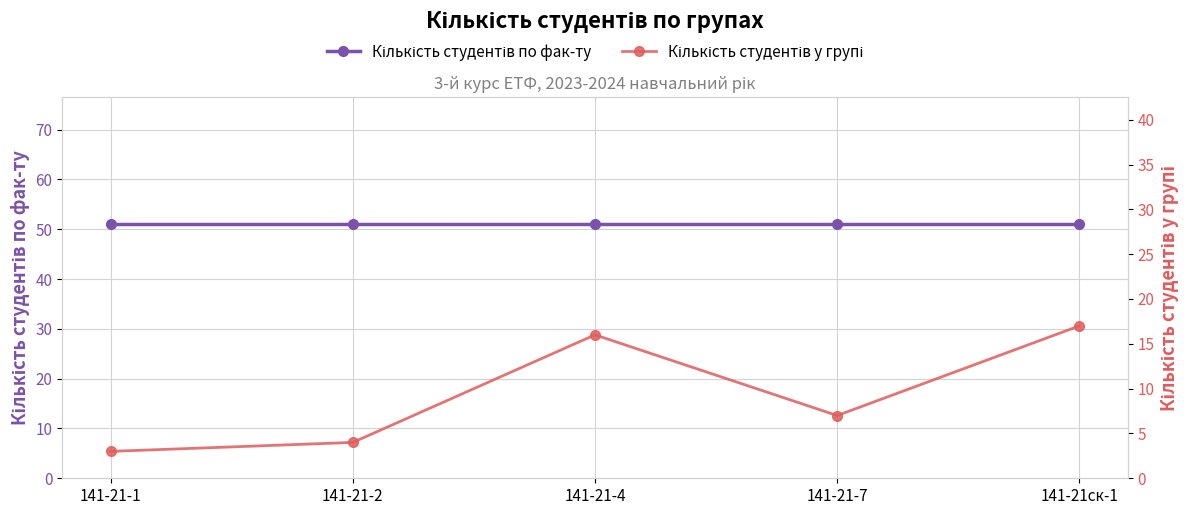

True or false: Кількість студентів по фак-ту has more than 1 points higher than both neighbors.

False